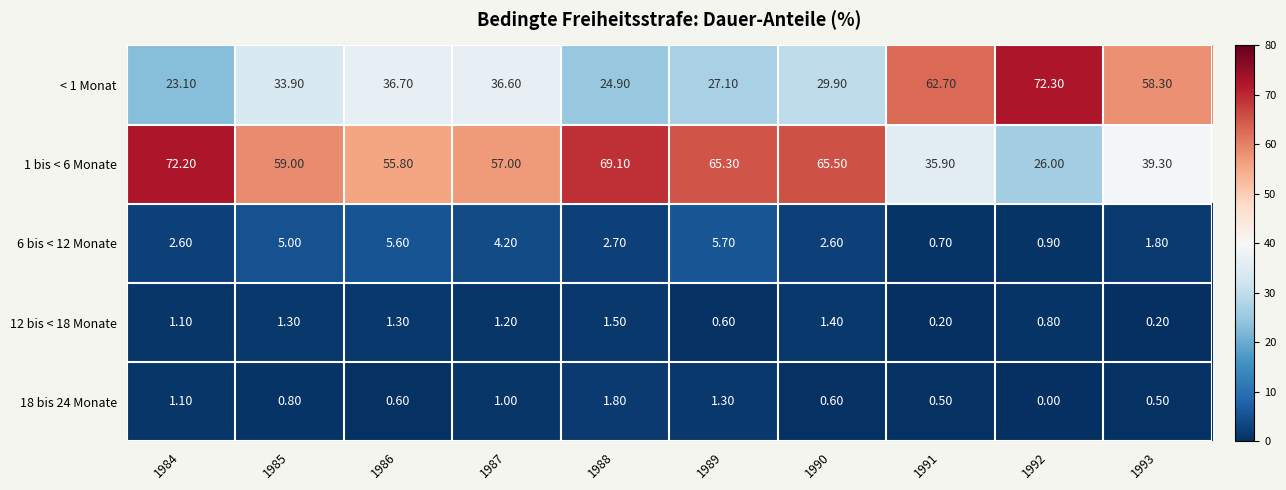

List the series in order of their peak value, highest first.

< 1 Monat, 1 bis < 6 Monate, 6 bis < 12 Monate, 18 bis 24 Monate, 12 bis < 18 Monate